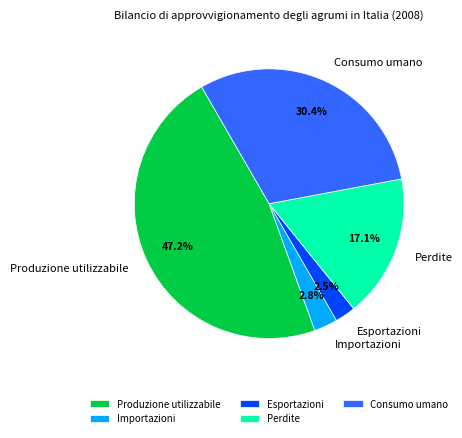

Do Consumo umano and Esportazioni together represent more than half of the pie?

No